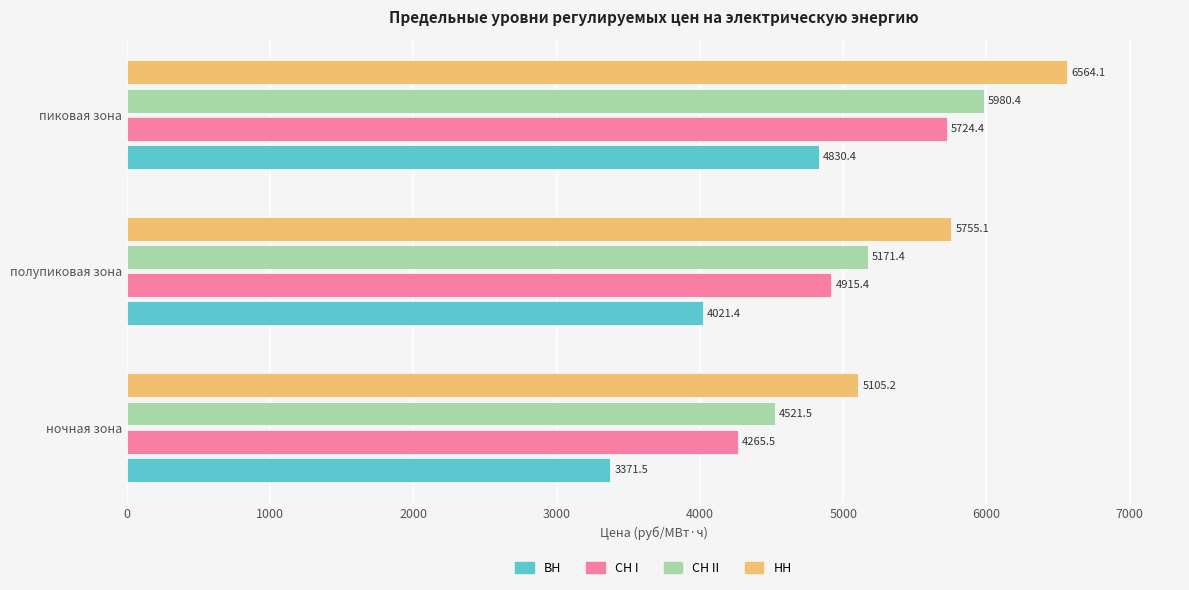

Is it true that НН equals 5105.2 at ночная зона?

True